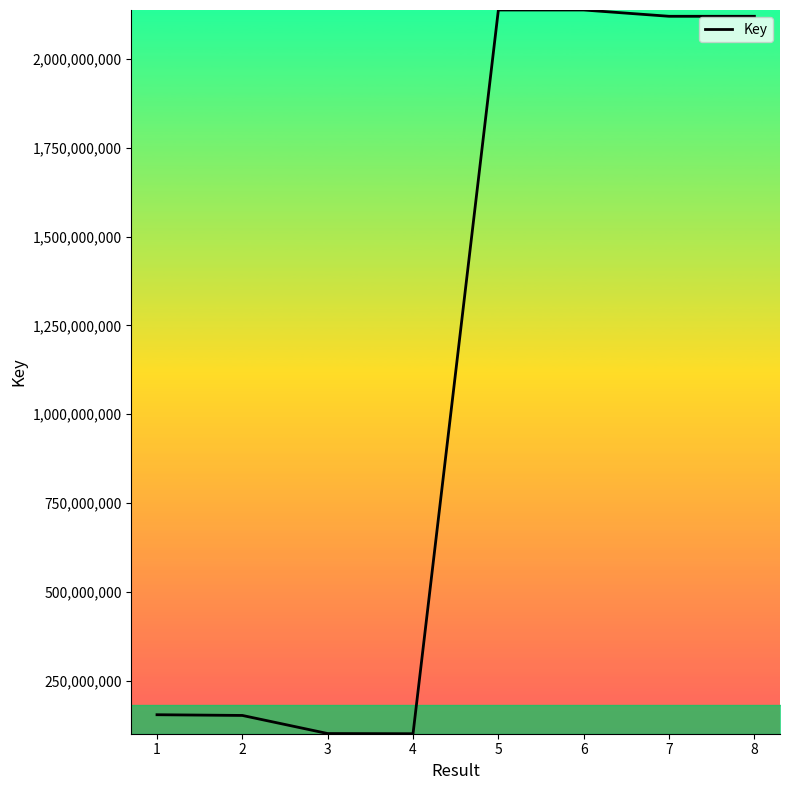

How many distinct data groups are displayed?

1